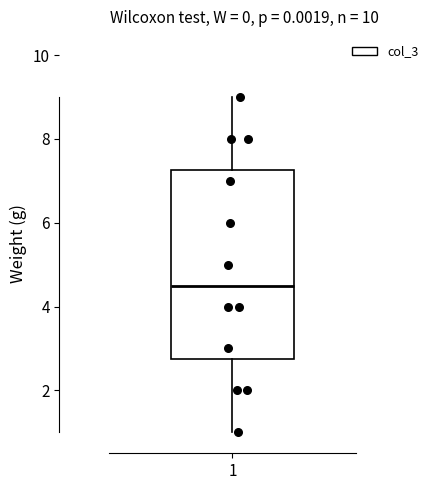

Where does the upper whisker of the box at x = 1 end on the y-axis? The values are not printed on the chart, so give them approximately, as read against the axis.

9.0